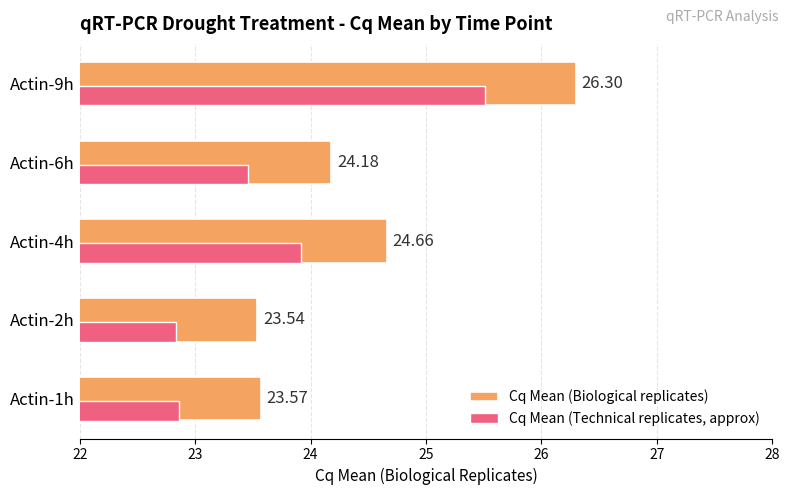

What is the difference between the Cq Mean (Biological replicates) values at Actin-4h and Actin-1h?

1.1